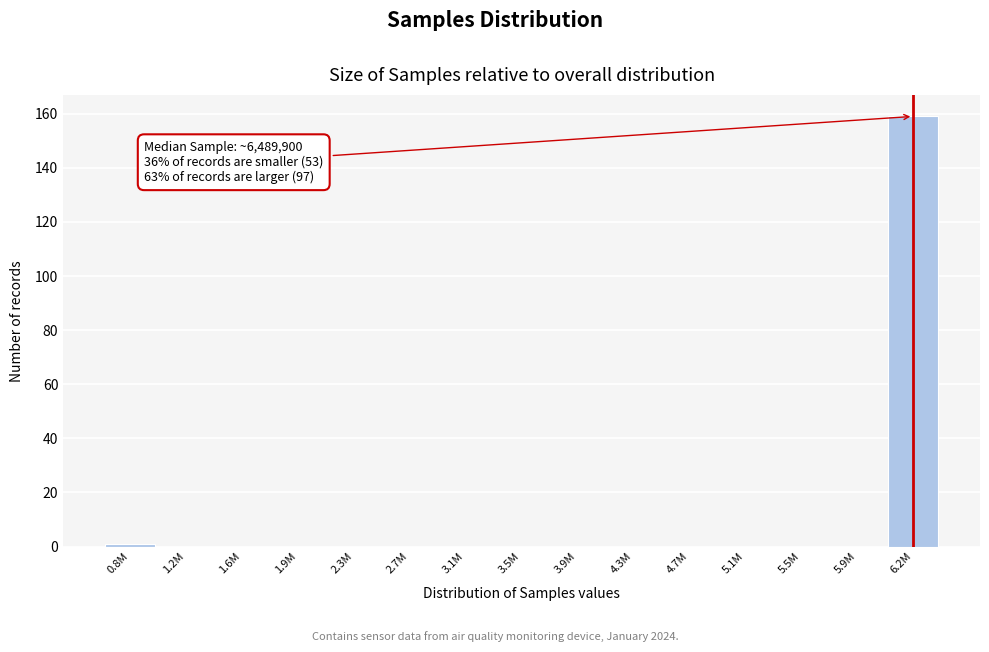

Reading left to right, extract all data points from this chart.

0.8M=1	1.2M=0	1.6M=0	1.9M=0	2.3M=0	2.7M=0	3.1M=0	3.5M=0	3.9M=0	4.3M=0	4.7M=0	5.1M=0	5.5M=0	5.9M=0	6.2M=159